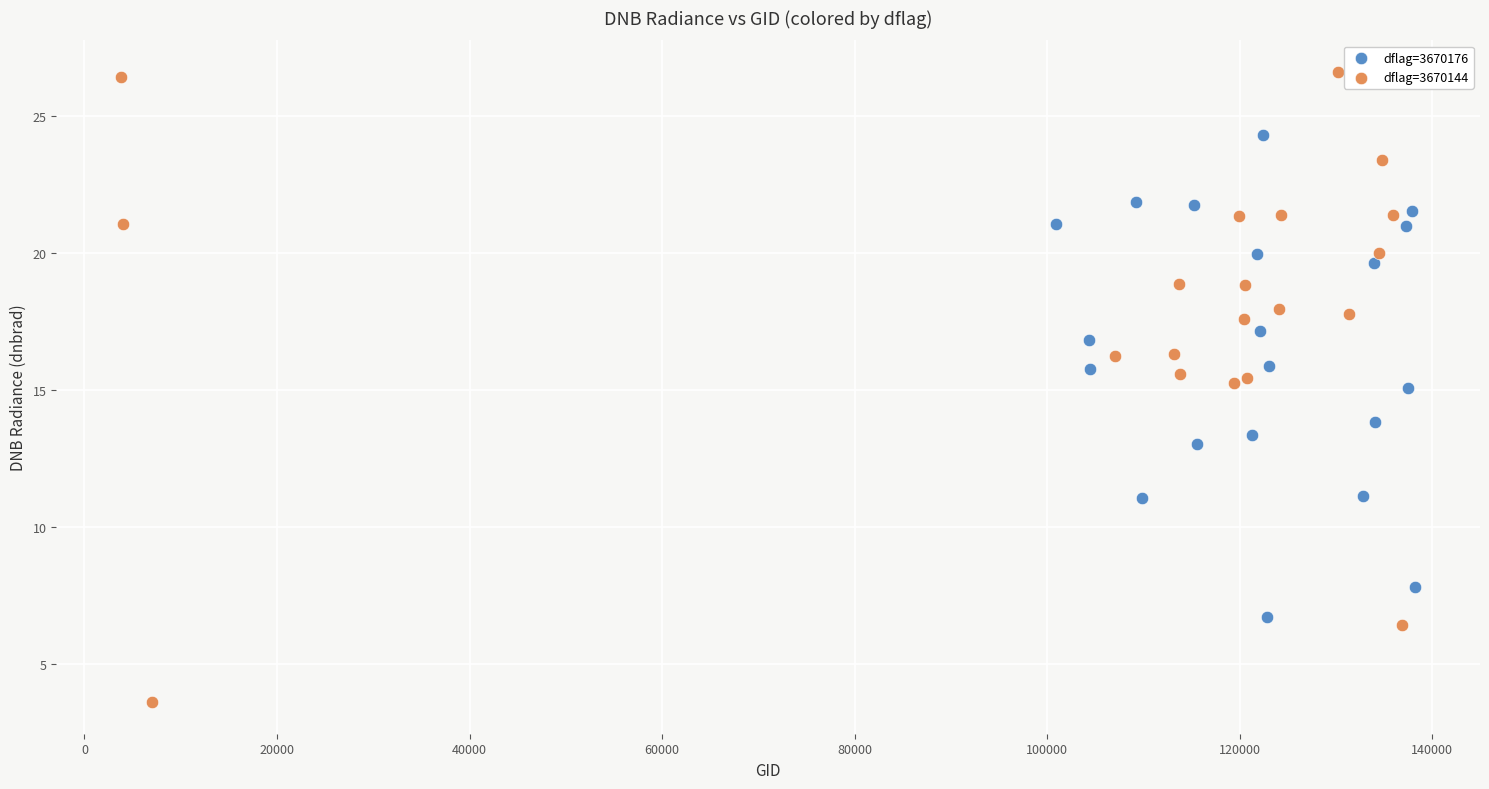

Which series has the widest spread of Y values?

dflag=3670144